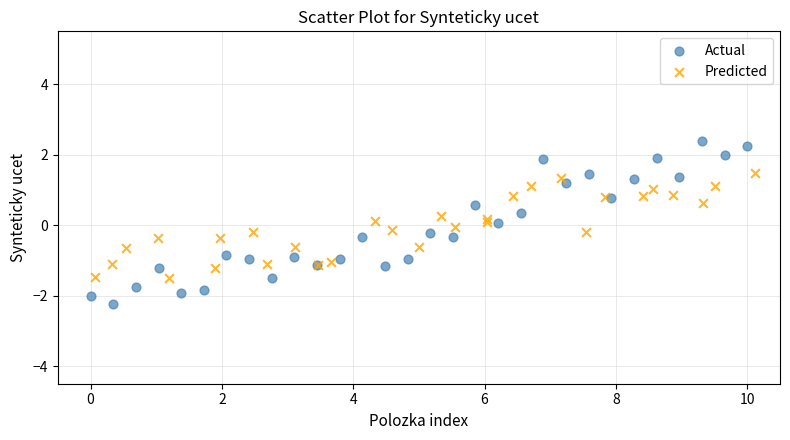

Which series has the widest spread of Y values?

Actual